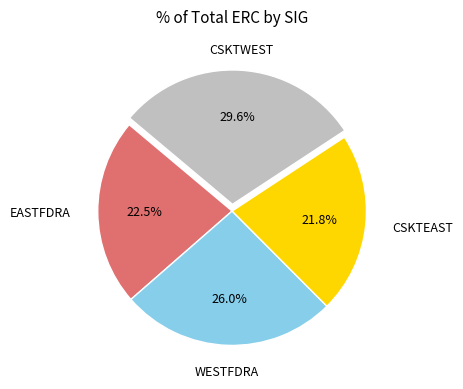

Does any single category account for the majority?

No